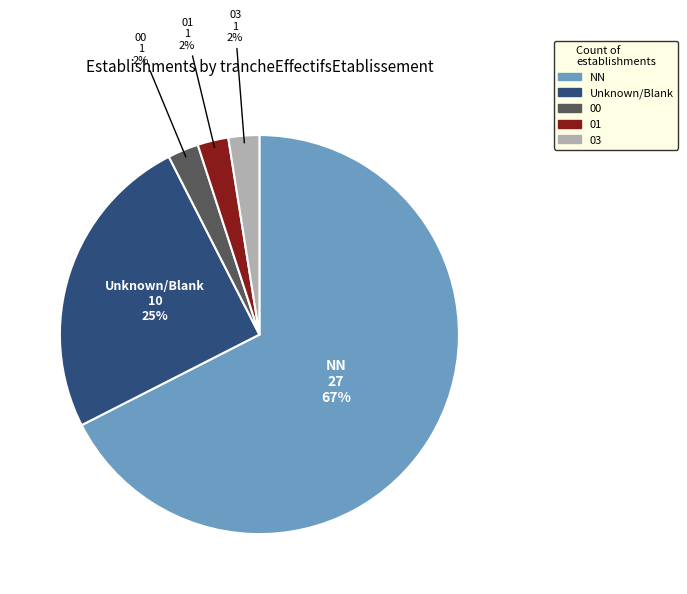

Is there a majority slice in this chart?

Yes